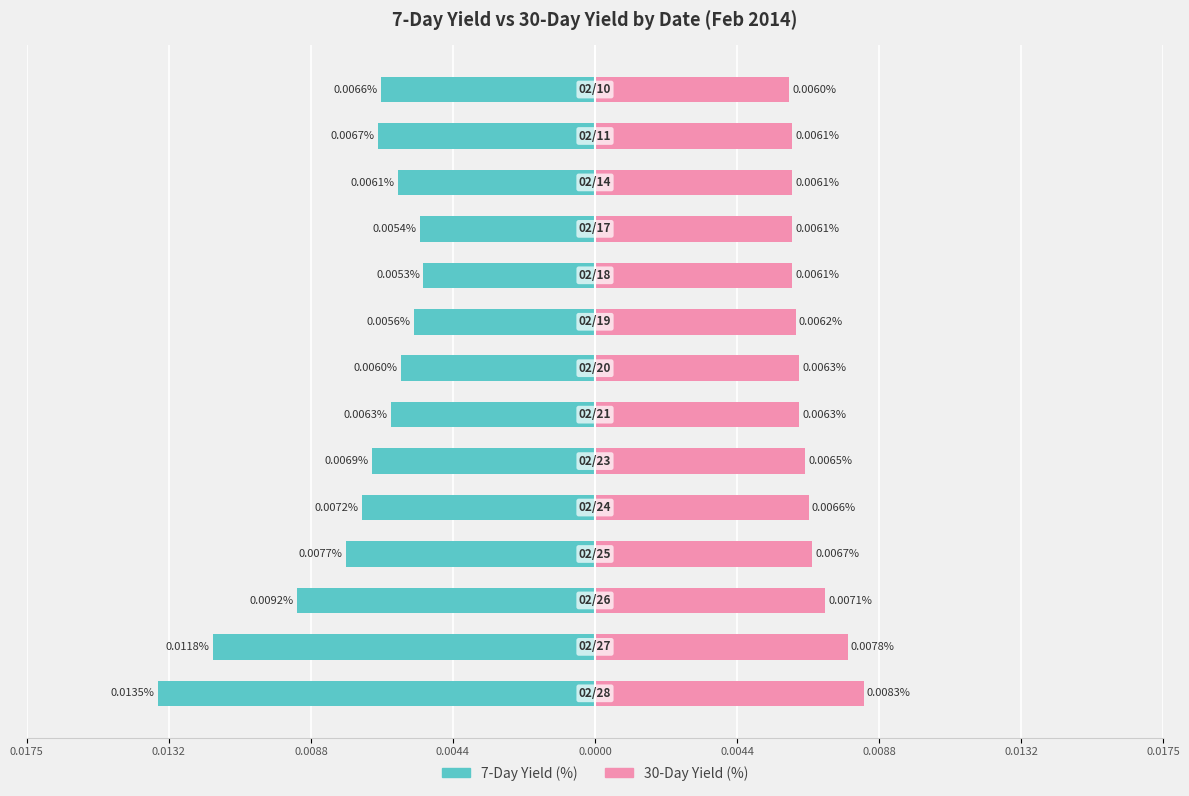

Is the value of 7-Day Yield (%) at 0.0175 greater than the value of 30-Day Yield (%) at 0.0132?

No